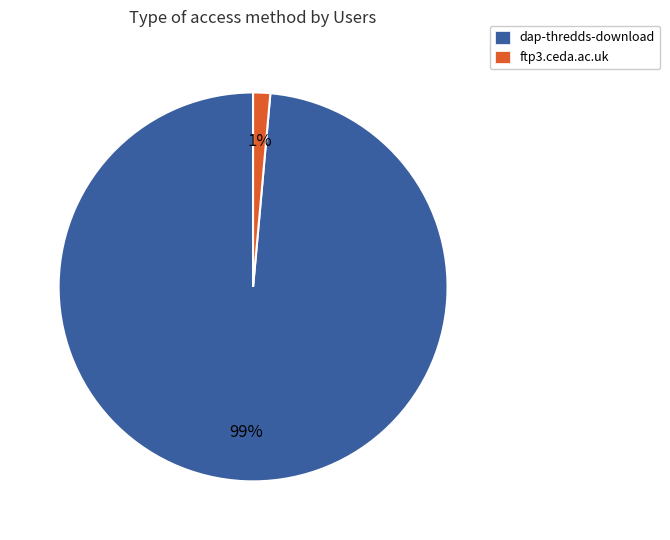

To the nearest percent, what is the average slice percentage?

50%